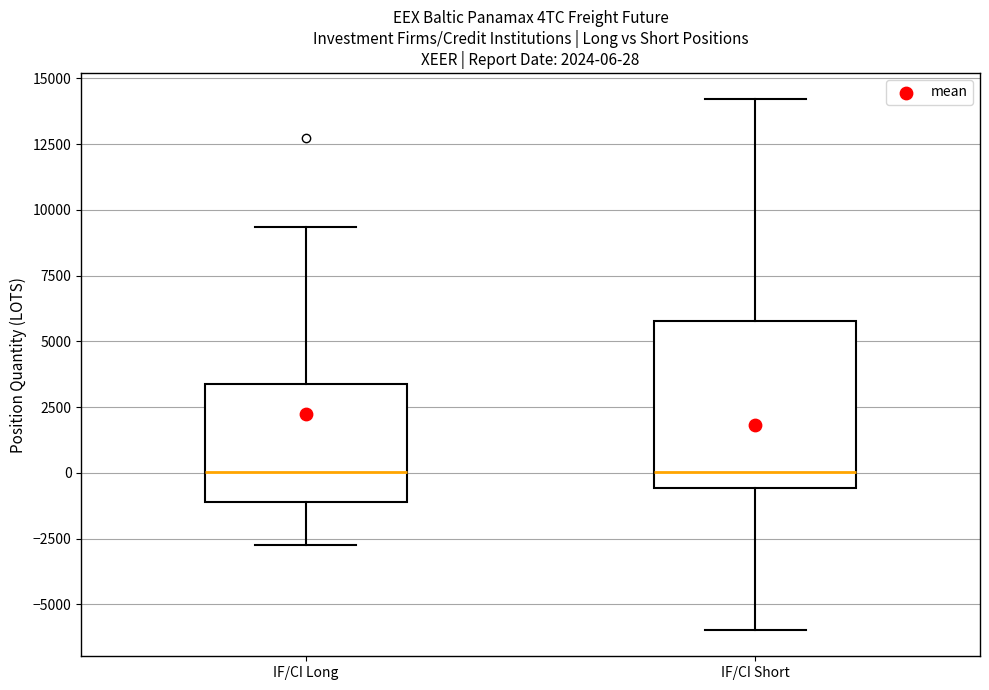

Which box is the tallest, from its lower edge to its upper edge?

IF/CI Short